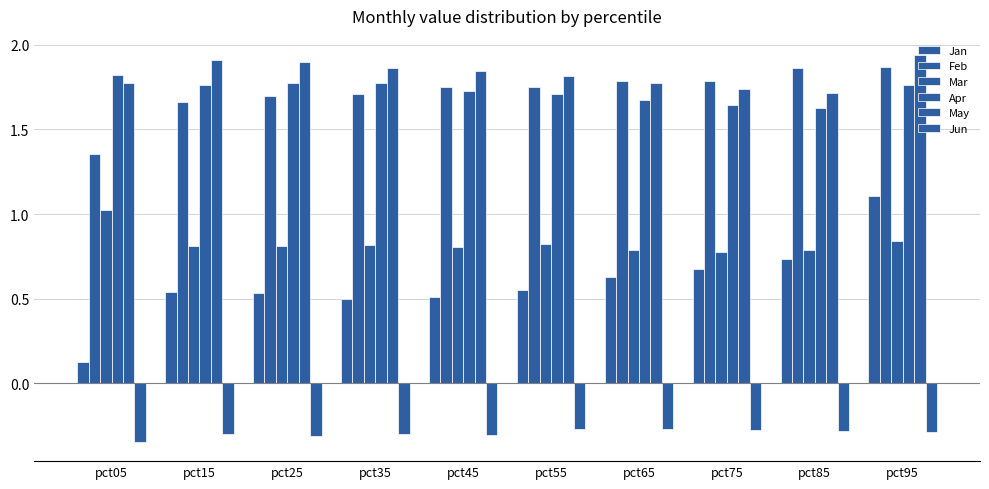

The value of Feb at pct35 is 1.7. True or false?

True